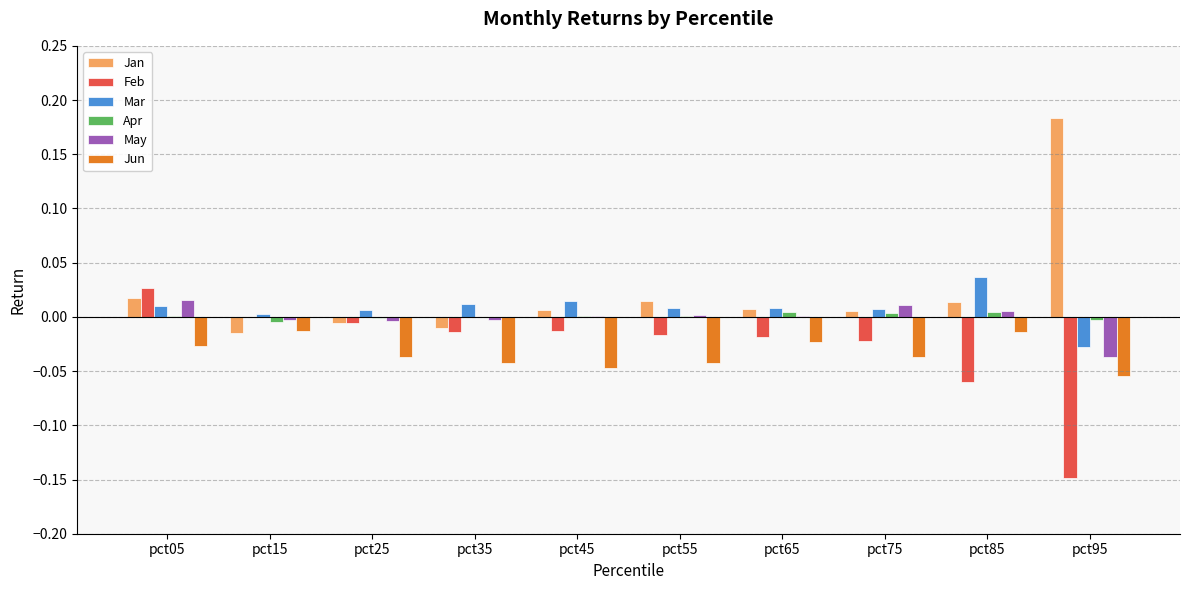

The value of Jun at pct85 is -0.0. True or false?

True